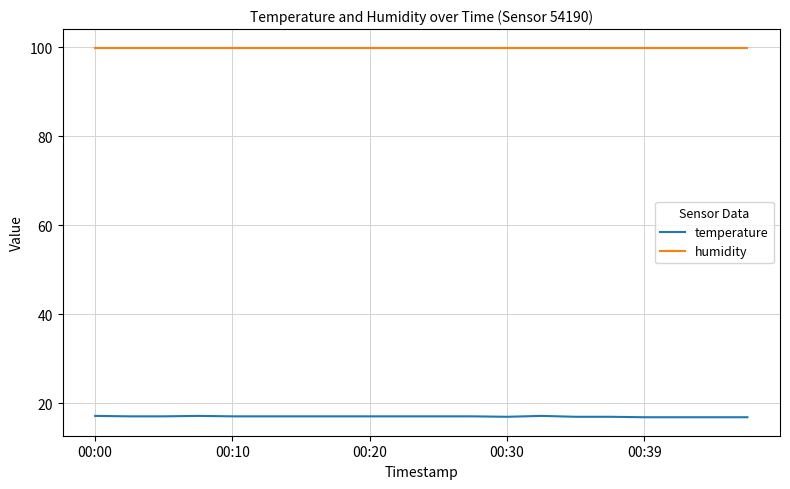

True or false: temperature and humidity intersect in this chart.

False